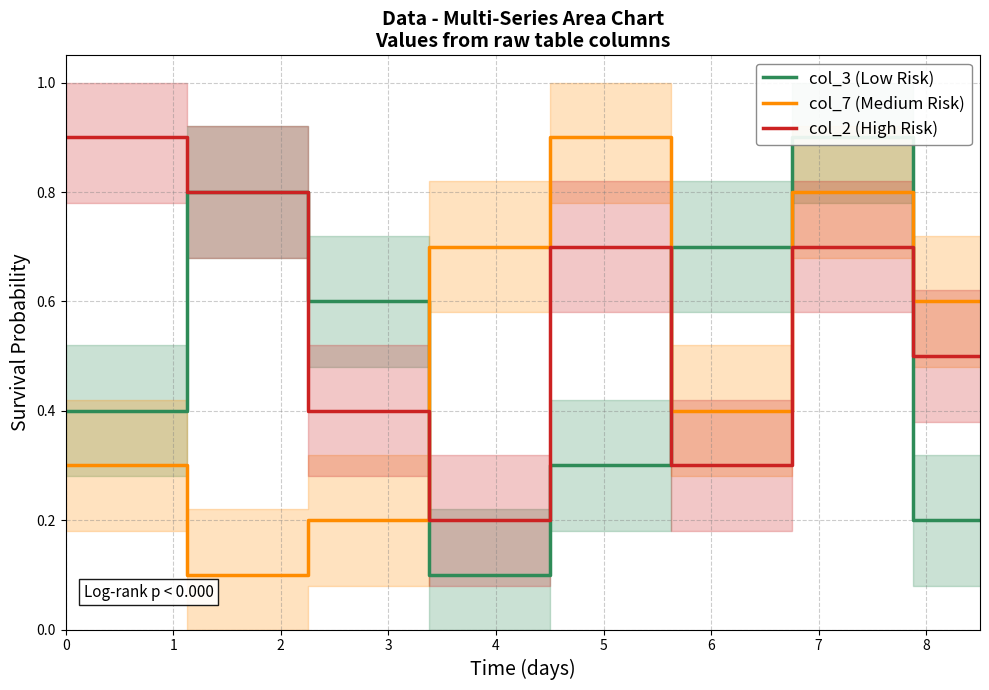

At which category is the sum across all series the highest?

6